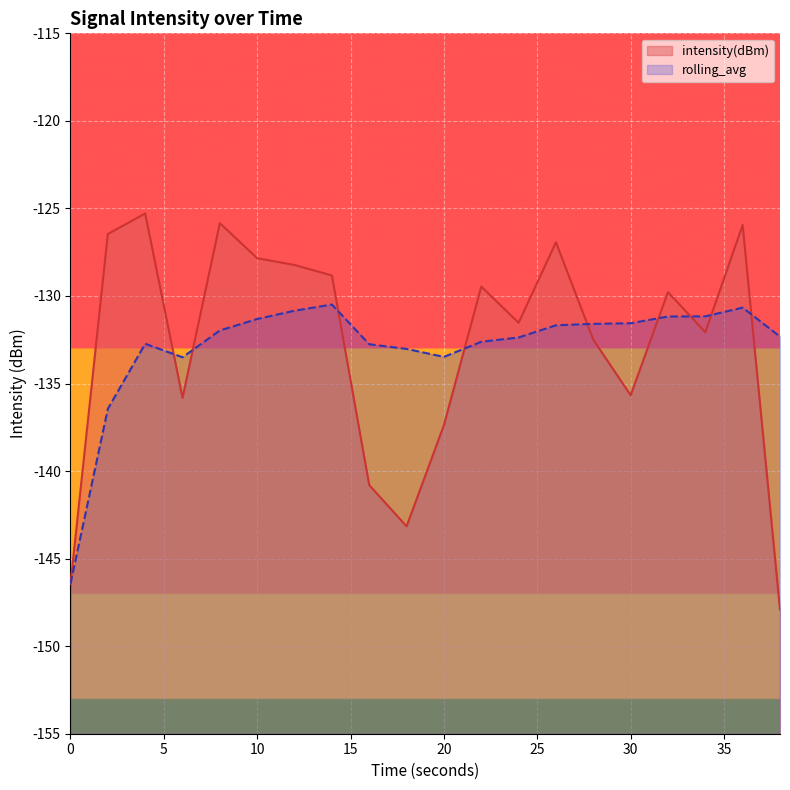

At which label is intensity(dBm) closest to -136?

6